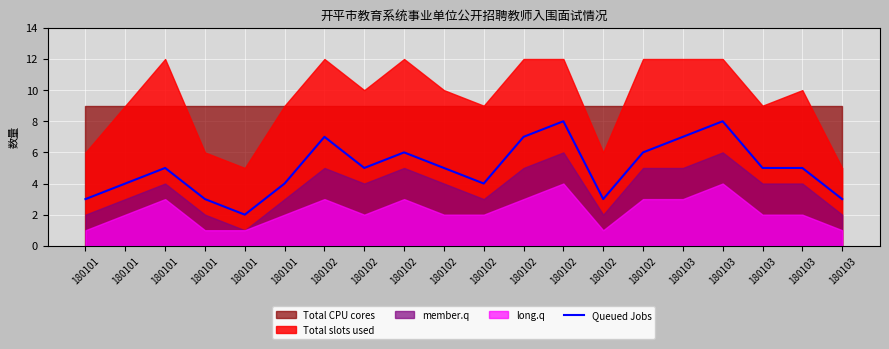

At which category does the data reach its first local peak?

180101